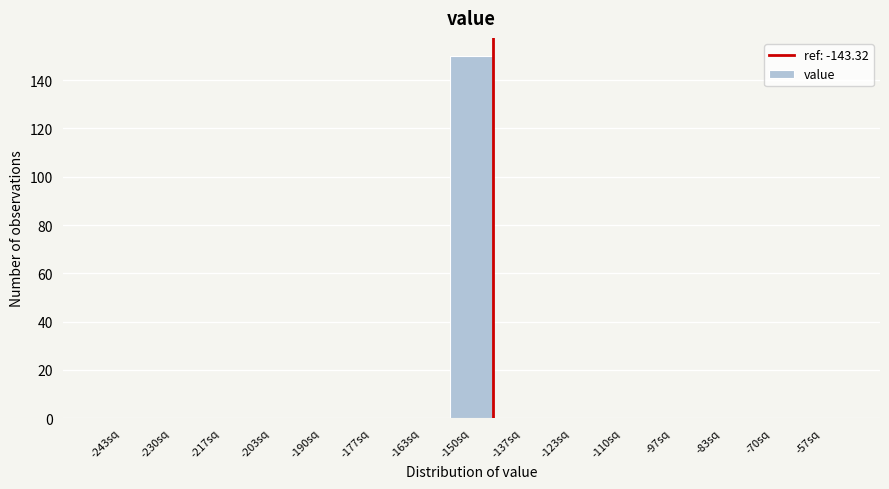

Reading left to right, transcribe all the data shown in this chart.

-243sq=0	-230sq=0	-217sq=0	-203sq=0	-190sq=0	-177sq=0	-163sq=0	-150sq=150	-137sq=0	-123sq=0	-110sq=0	-97sq=0	-83sq=0	-70sq=0	-57sq=0